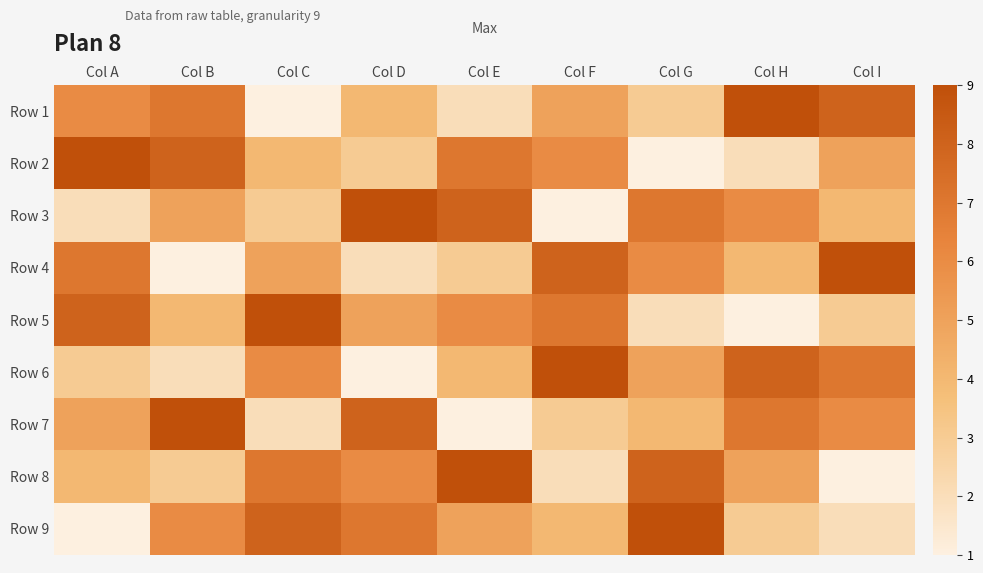

At Col D, list the series in order from largest to smallest.

Row 3, Row 7, Row 9, Row 8, Row 5, Row 1, Row 2, Row 4, Row 6